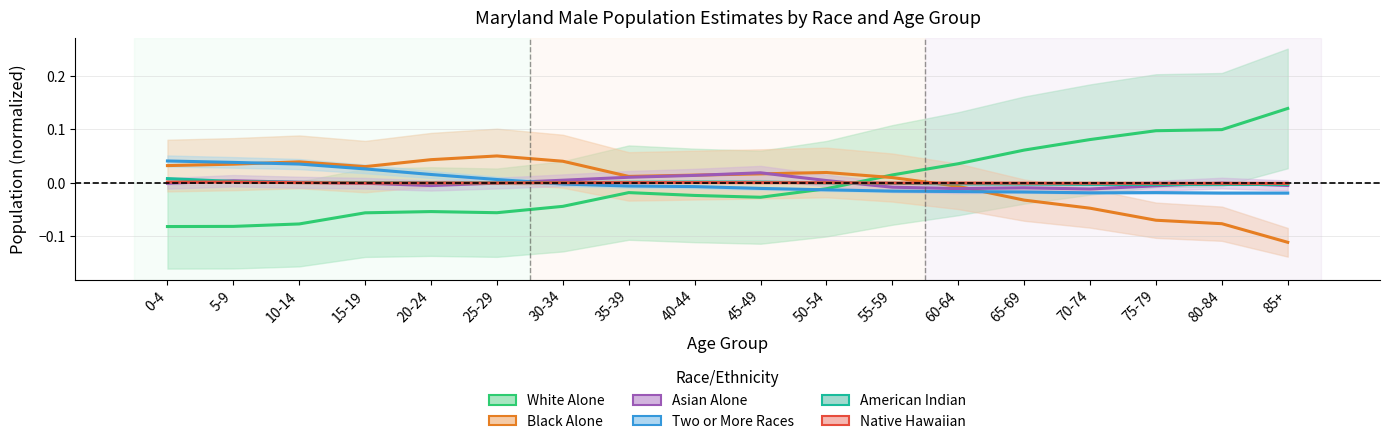

The value of White Alone at 55-59 is 0.0. True or false?

True